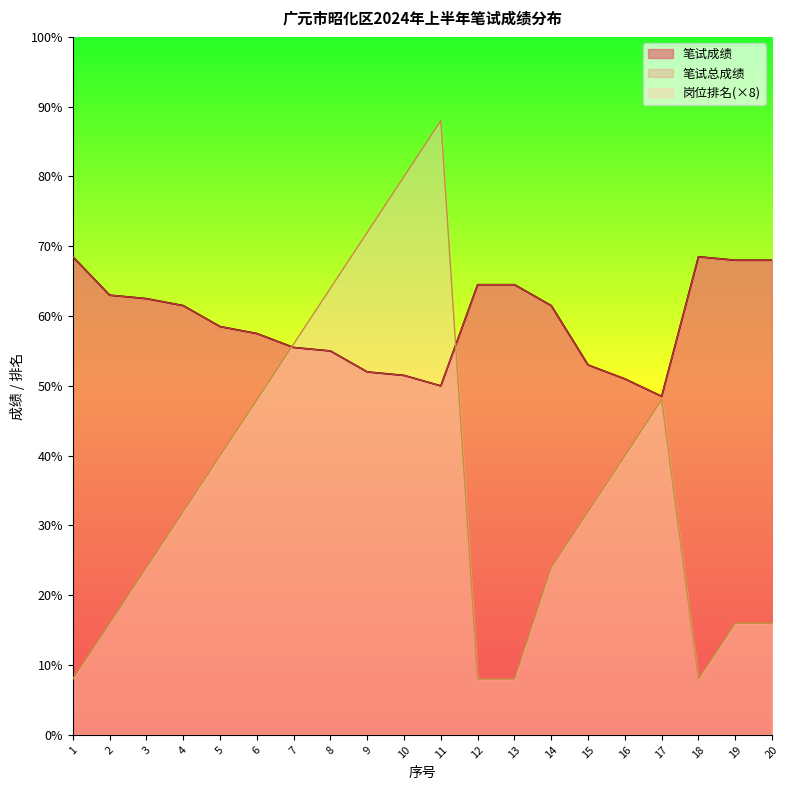

What is the difference between the maximum and second lowest values in the 岗位排名 series?

80.0